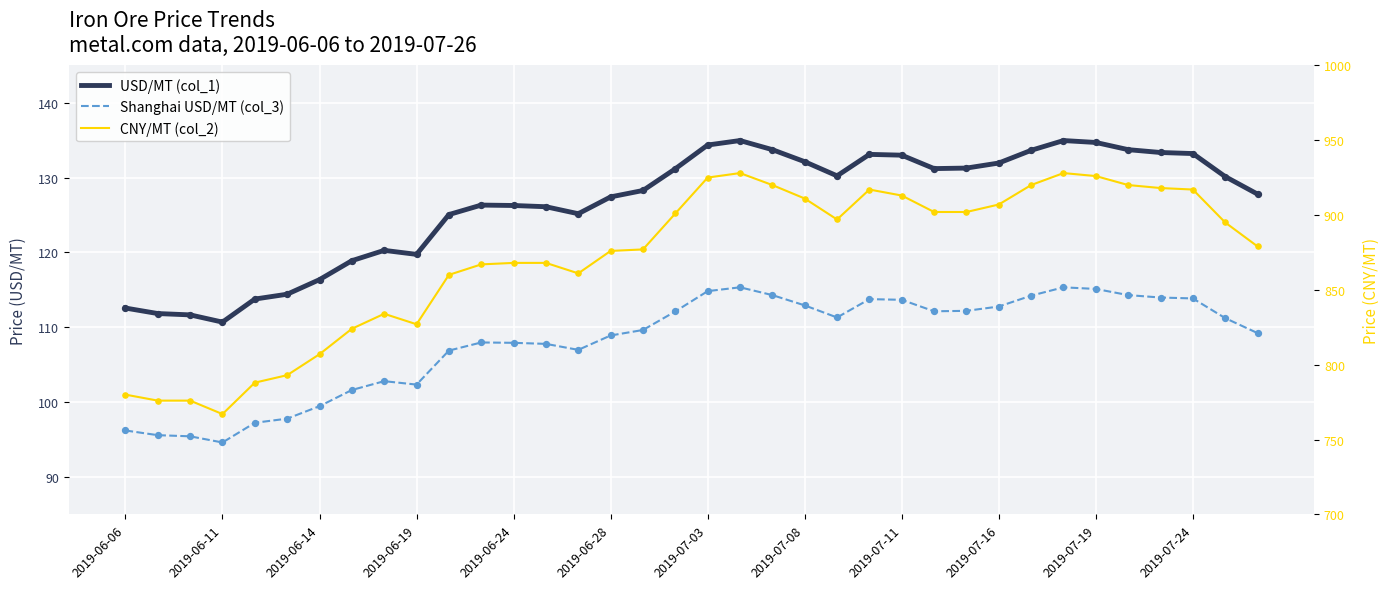

What are all the series names shown in the legend?

USD/MT (col_1), Shanghai USD/MT (col_3), CNY/MT (col_2)